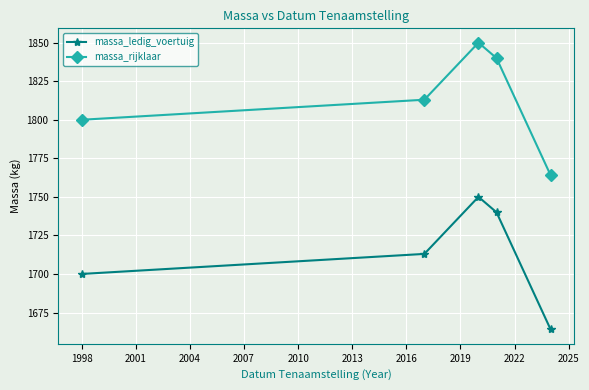

Reading left to right, transcribe all the data shown in this chart.

massa_ledig_voertuig: 1700	1713	1750	1740	1664
massa_rijklaar: 1800	1813	1850	1840	1764